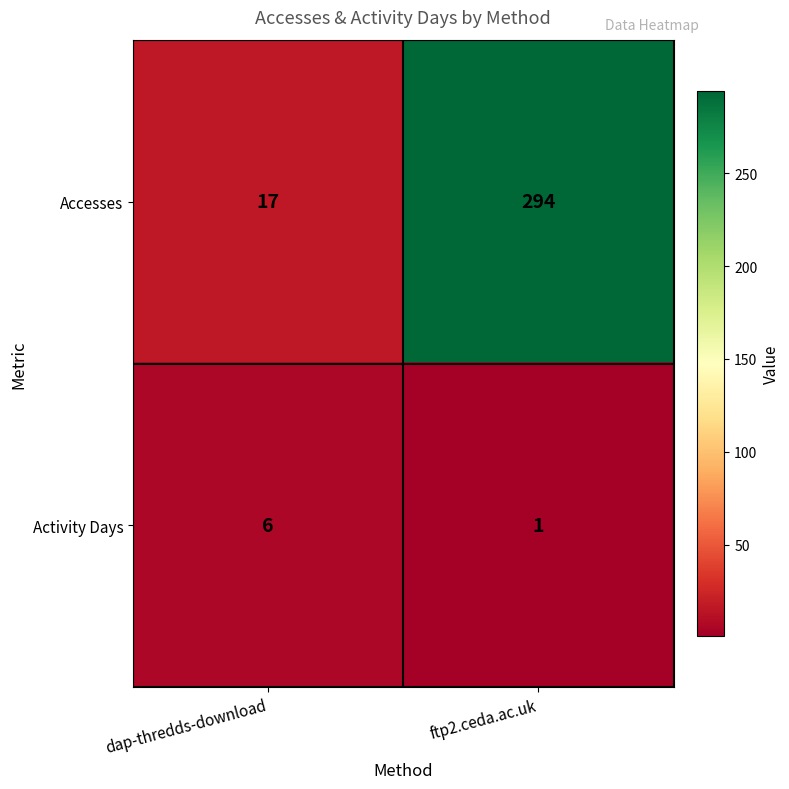

How many series are shown in this chart?

2